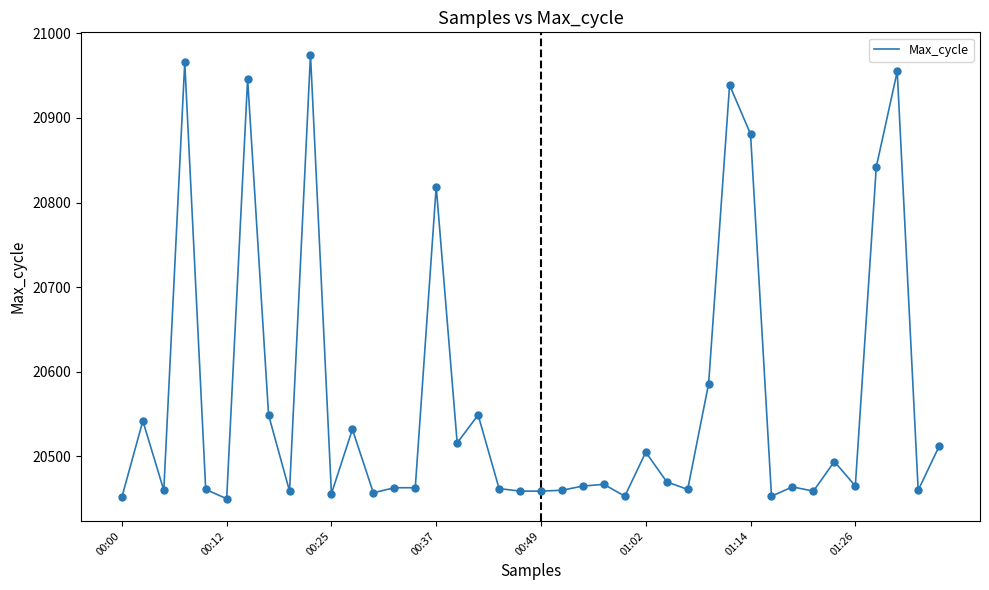

What is the difference between the maximum and minimum values?

525